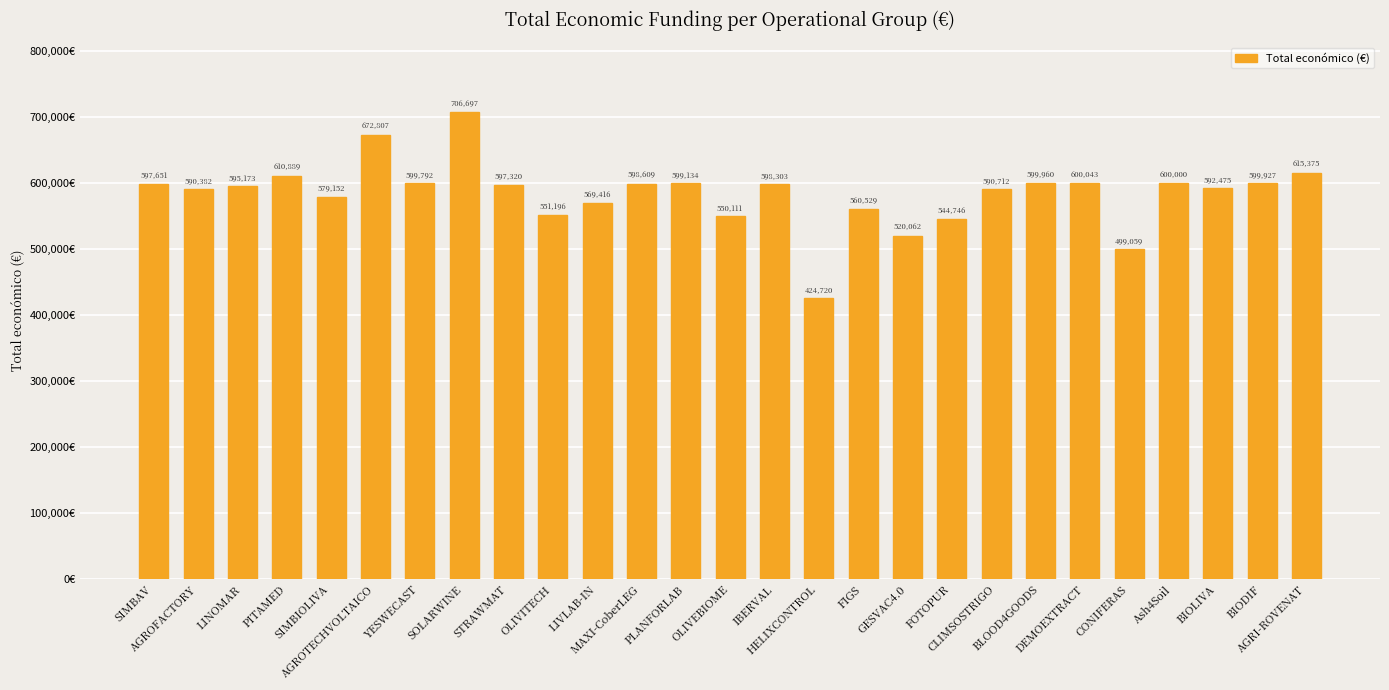

What is the difference between the second highest and second lowest values?

173748